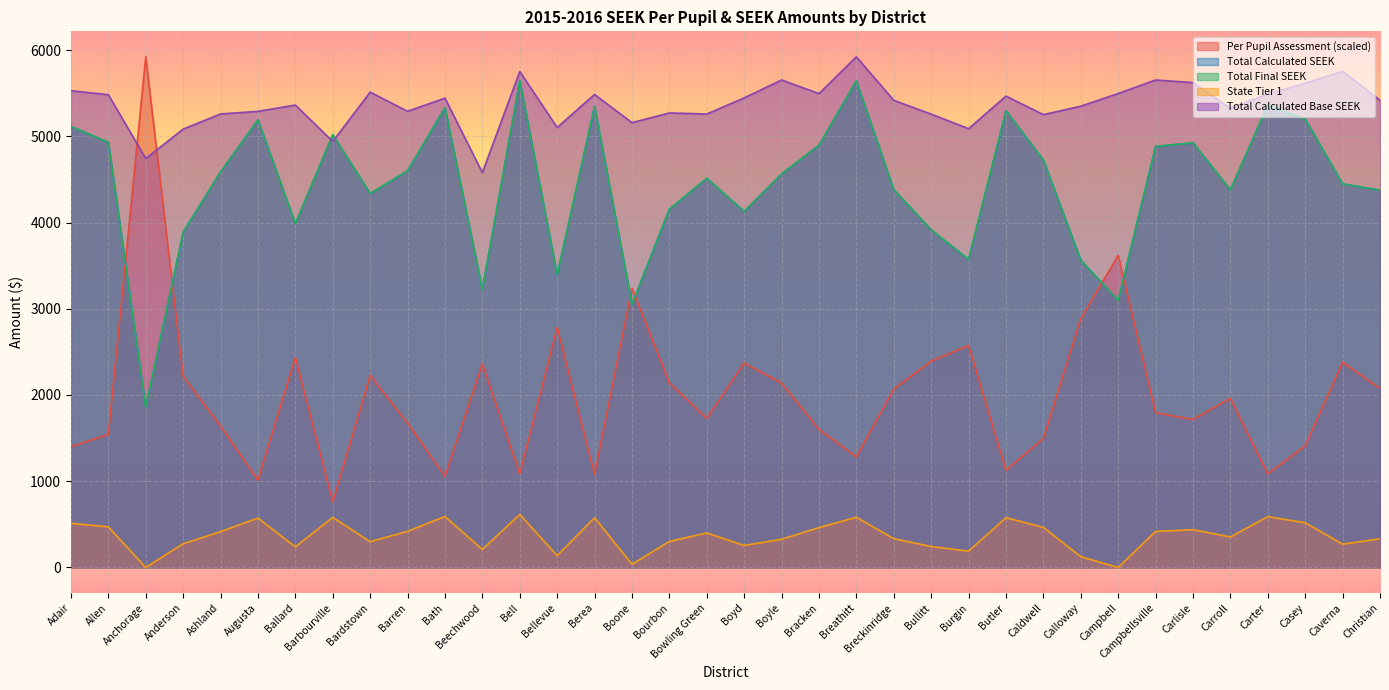

Is it true that Per Pupil Assessment equals 759.4 at Barbourville?

True